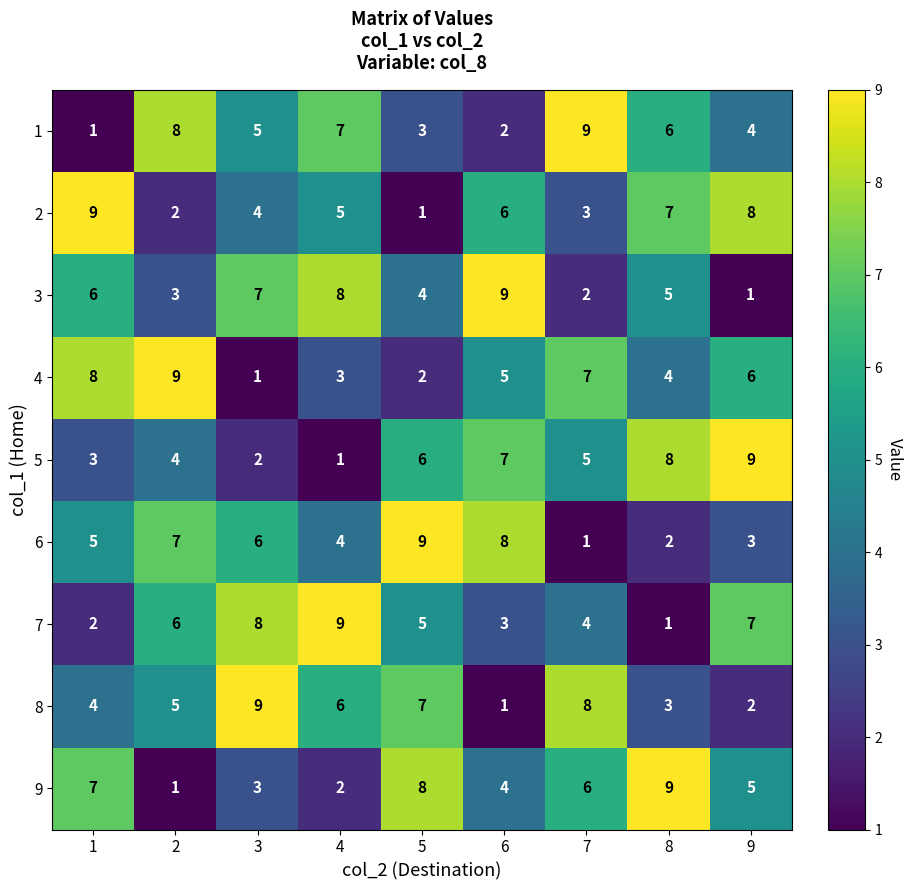

At which label does 5 first exceed 5?

5